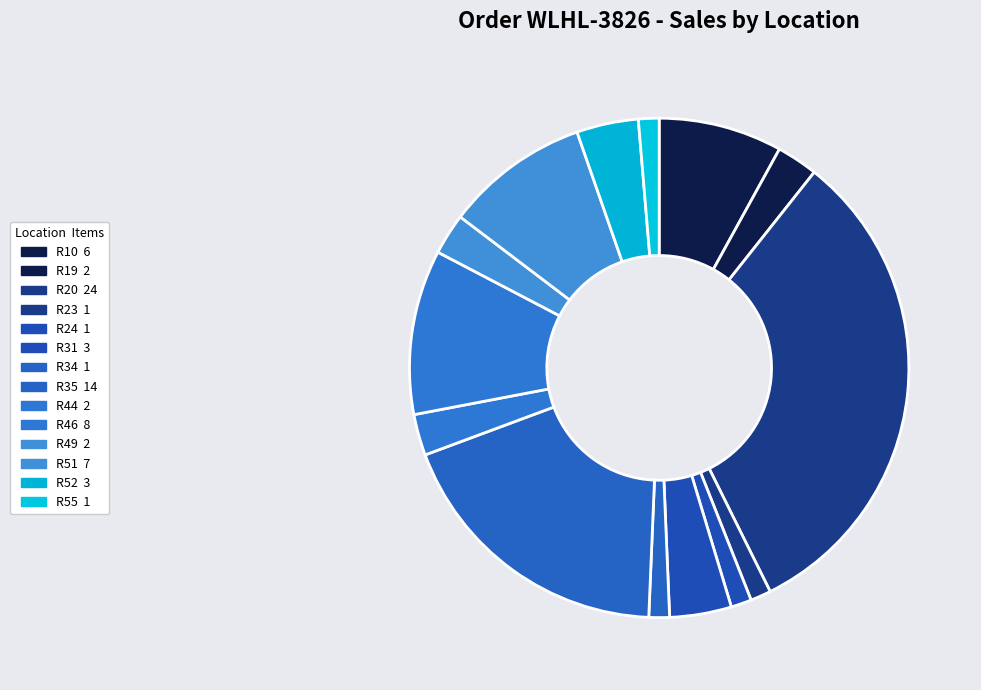

Which has a higher value, R20 or R24?

R20